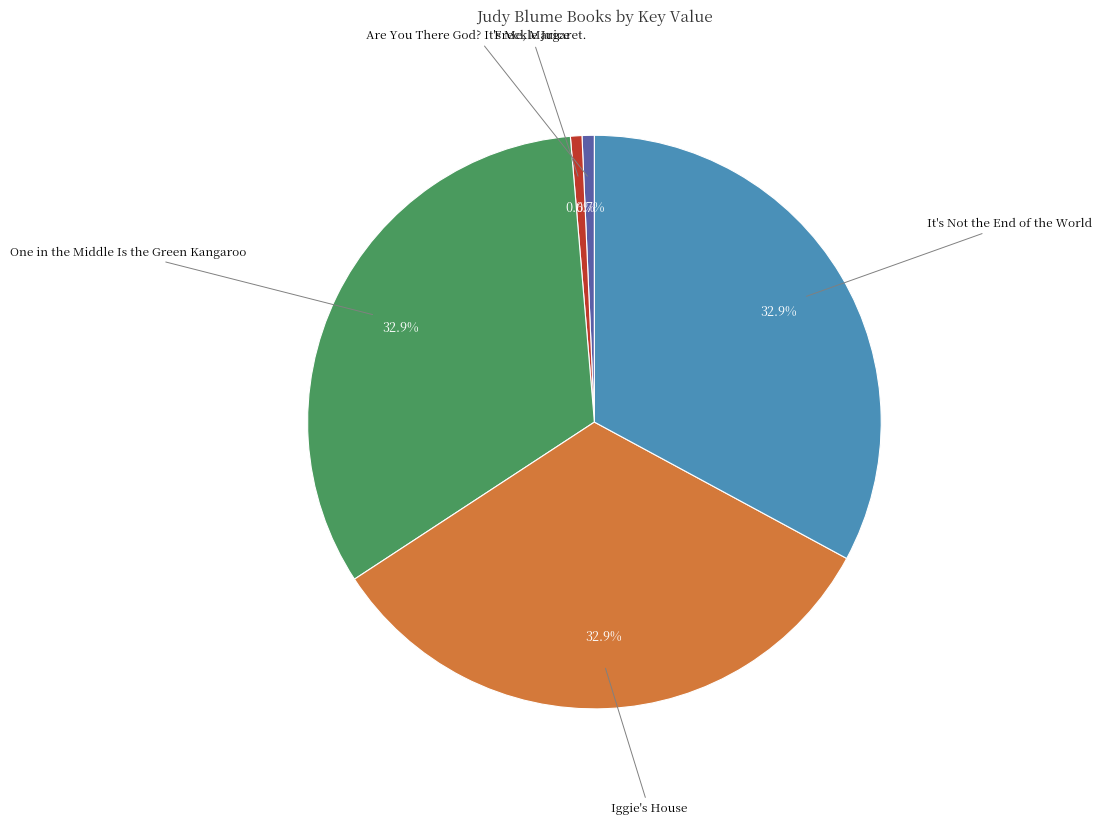

Does any single category account for the majority?

No